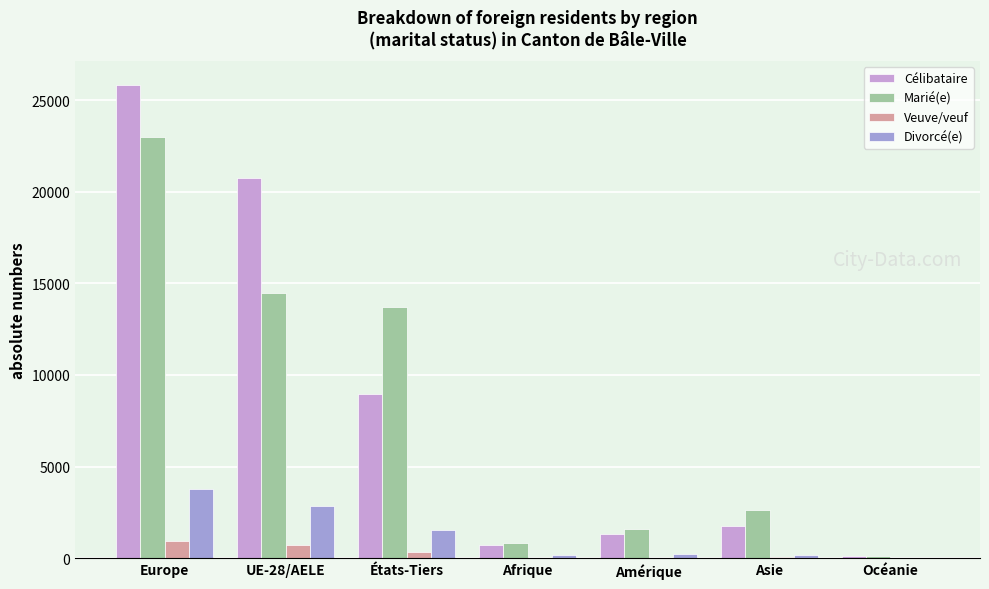

At which label is Divorcé(e) closest to 1880?

États-Tiers